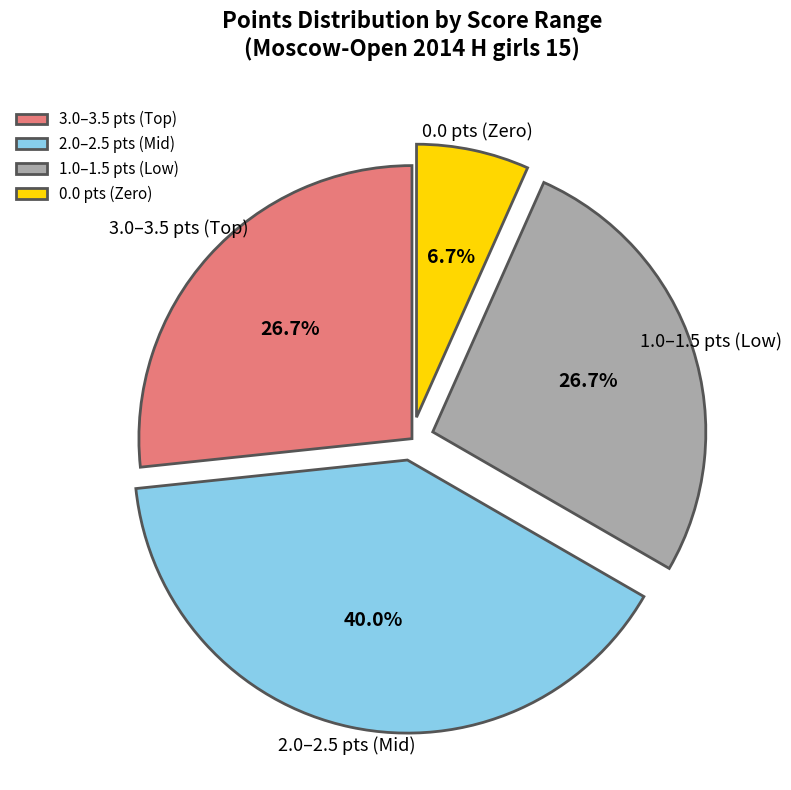

To the nearest percent, what is the average slice percentage?

25%